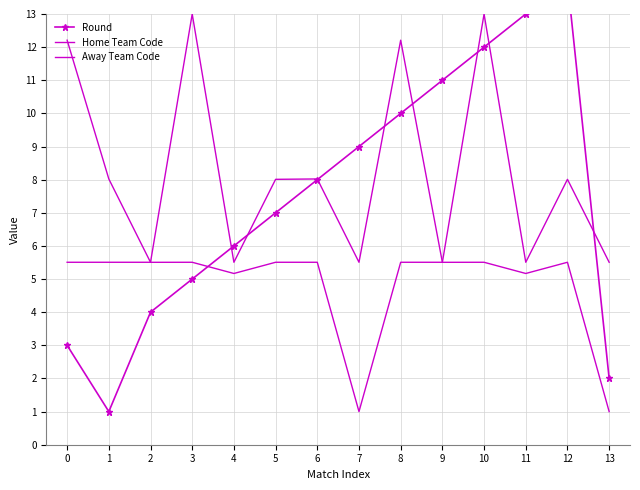

Is this an area chart (filled region under the line)?

No